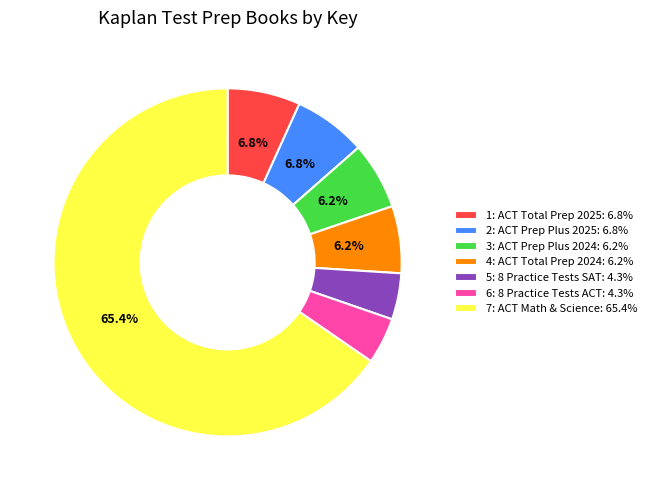

Combined, do 1: ACT Total Prep 2025: 6.8% and 4: ACT Total Prep 2024: 6.2% account for over 50%?

No